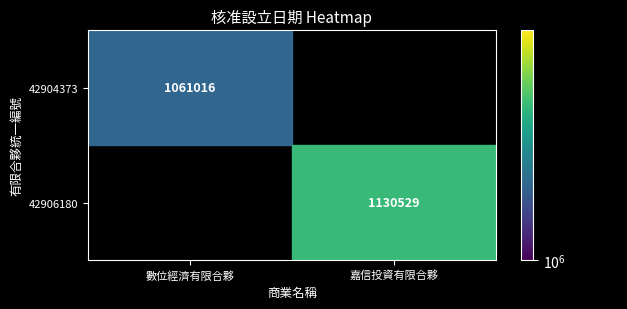

Is it true that 42906180 equals 1130529 at 嘉信投資有限合夥?

True